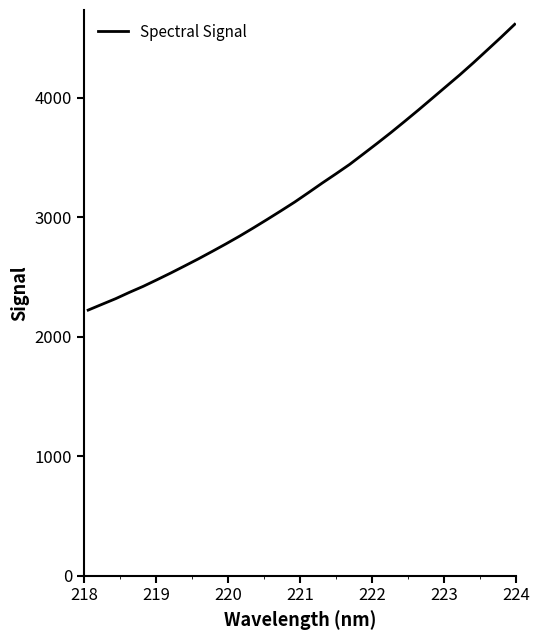

What is the smallest value displayed?

2223.4